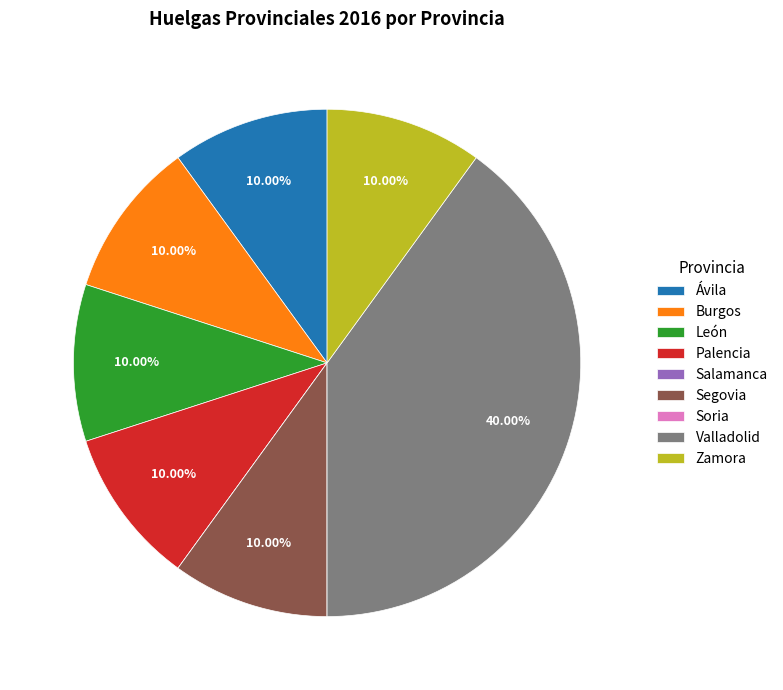

To the nearest percent, what portion does Palencia represent?

10%